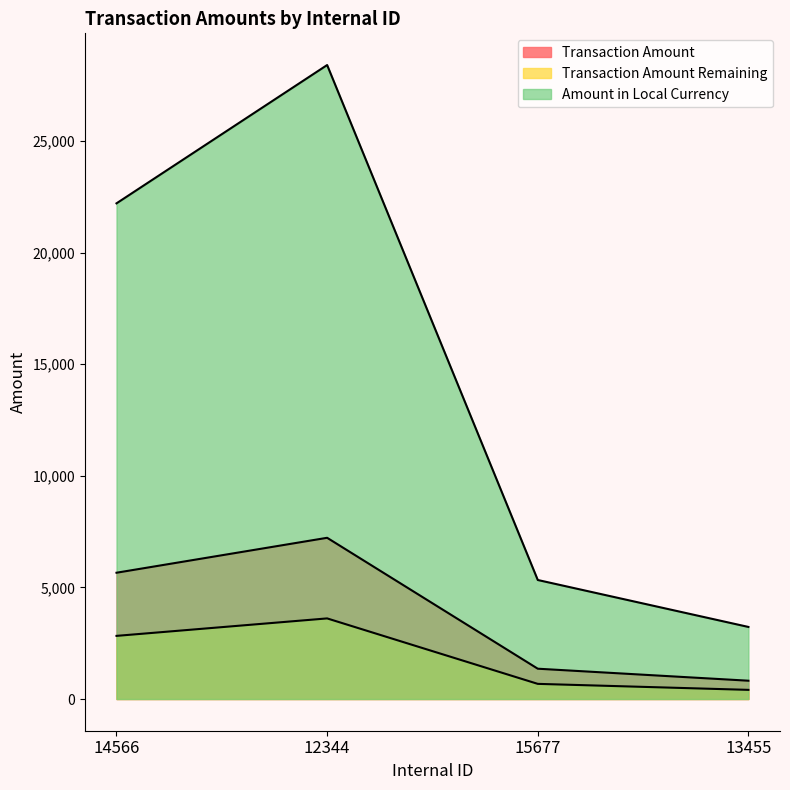

True or false: Transaction Amount Remaining has a value of 410.2 at 13455.

True